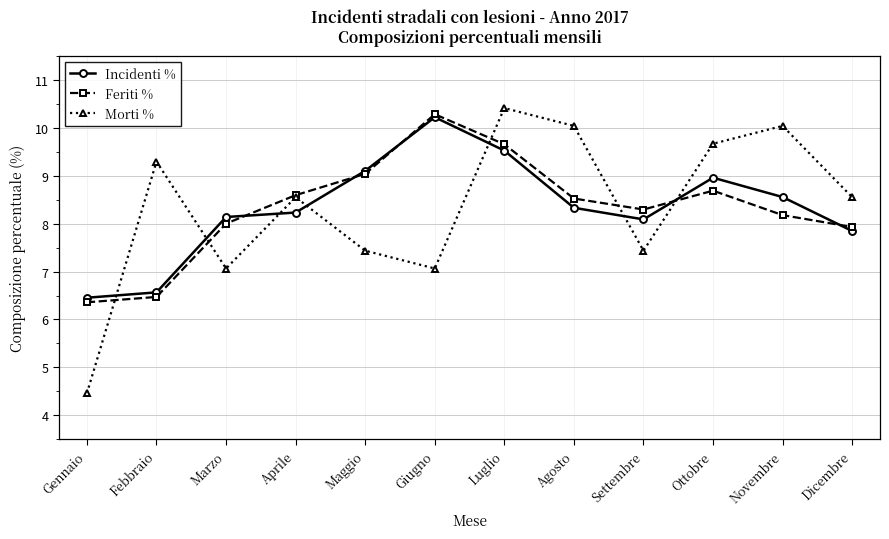

How many values in the Incidenti % series are below 8?

3